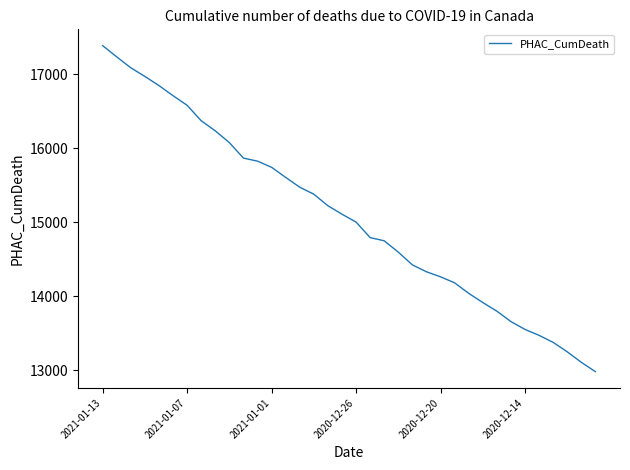

What is the minimum value shown in the chart?

12983